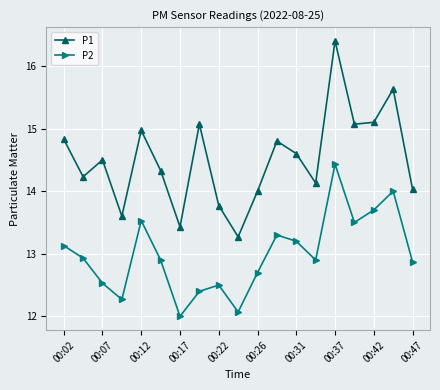

Which series has the largest total across all categories?

P1